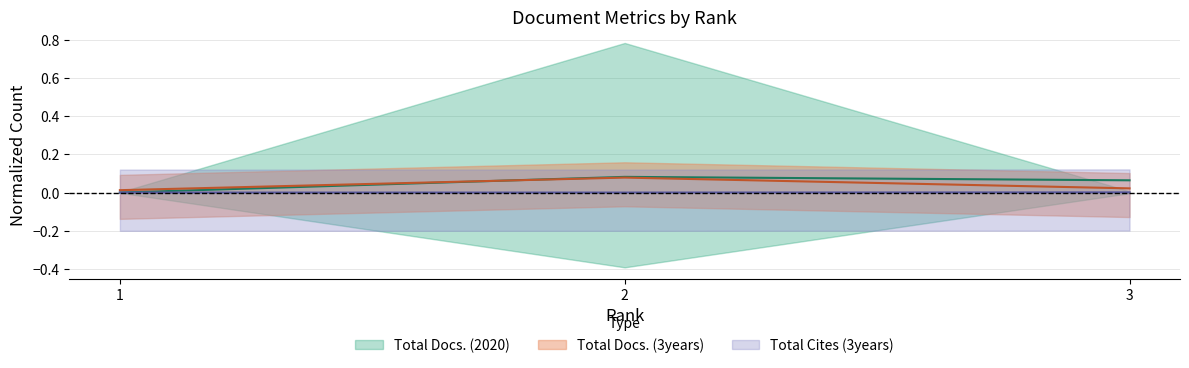

Which series has the largest total across all categories?

Total Docs. (2020)